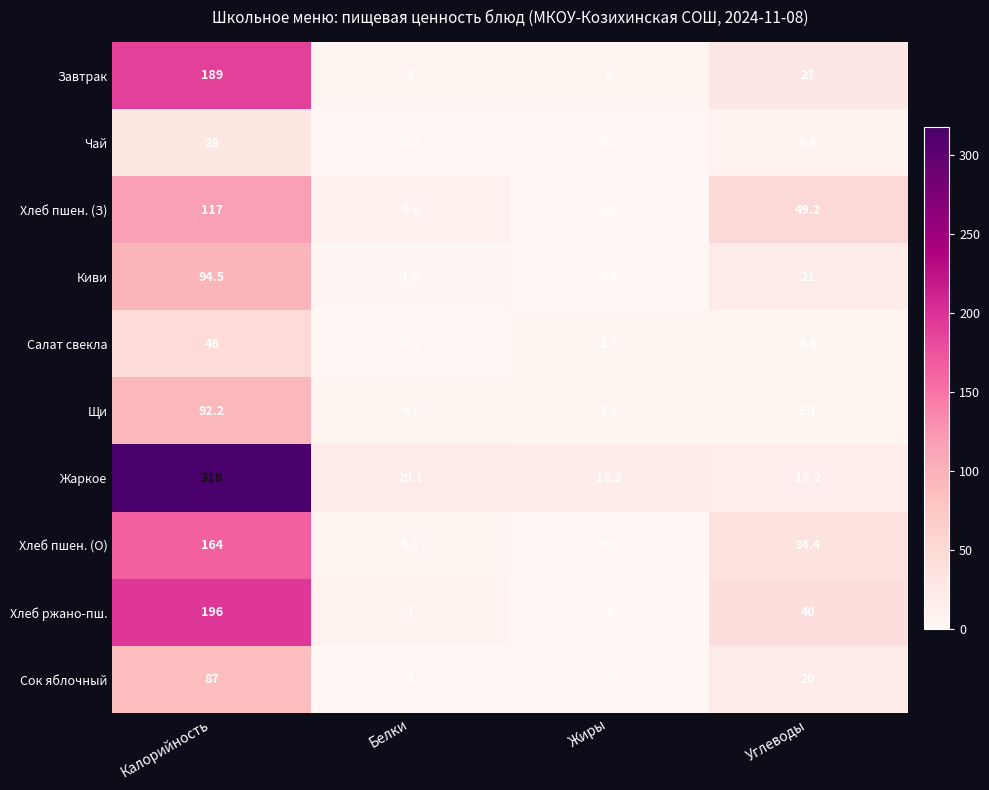

The value of Сок яблочный at Белки is 1.4. True or false?

False